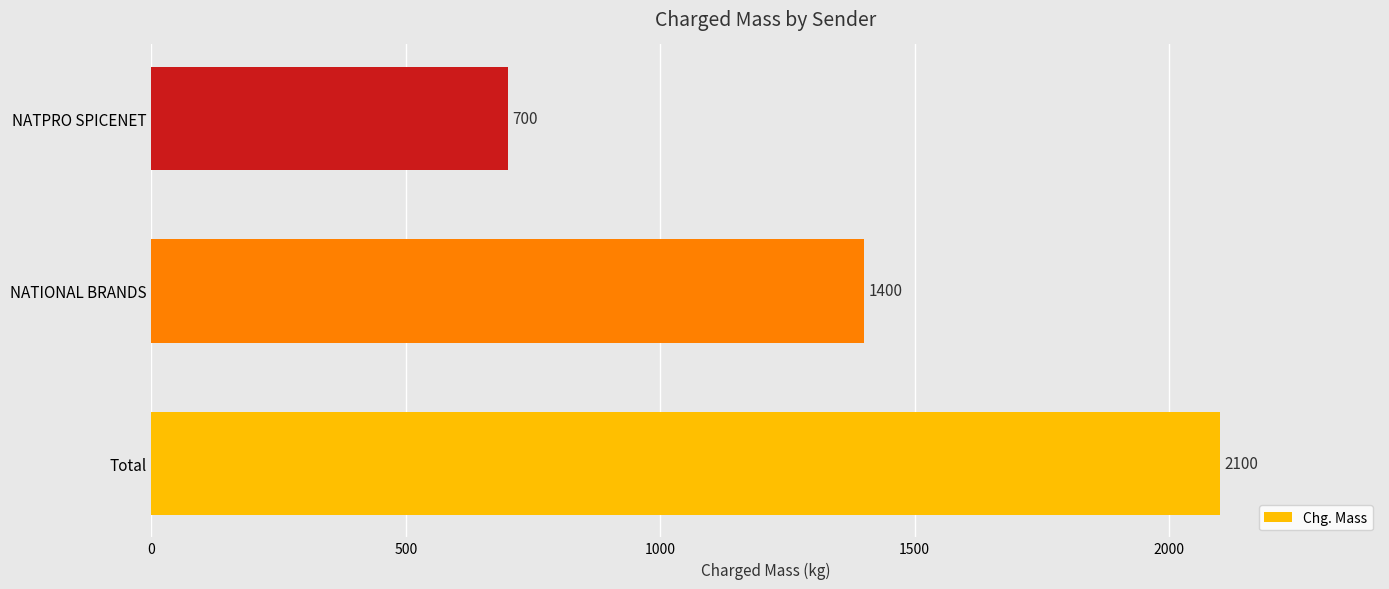

List the labels in order of value, smallest first.

NATPRO SPICENET, NATIONAL BRANDS, Total